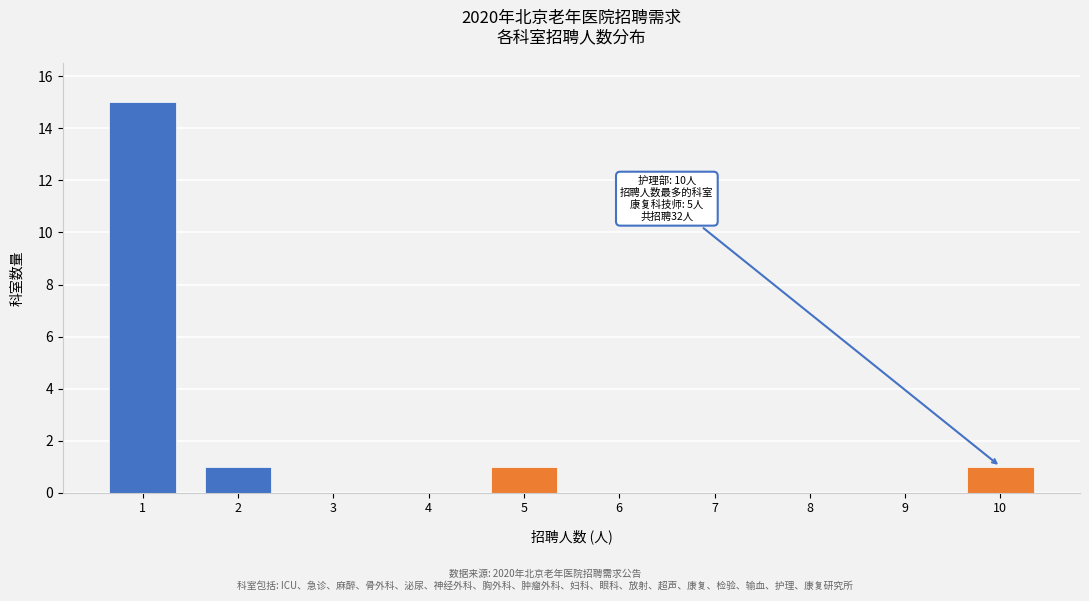

Which range on the x-axis has the tallest bar?

0.5 to 1.5